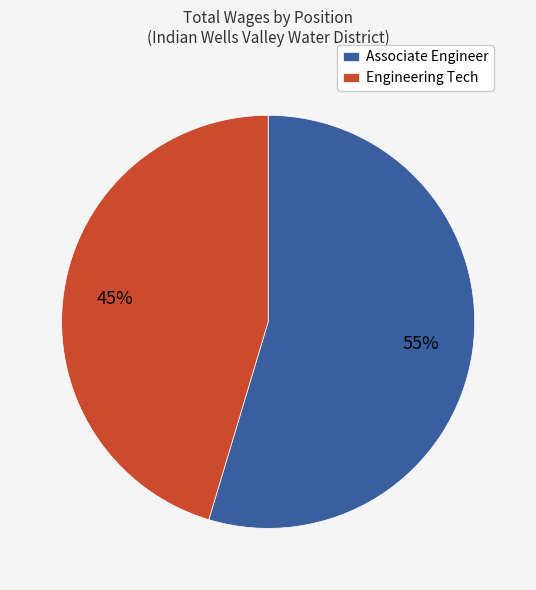

Does Engineering Tech represent more than half of the total?

No